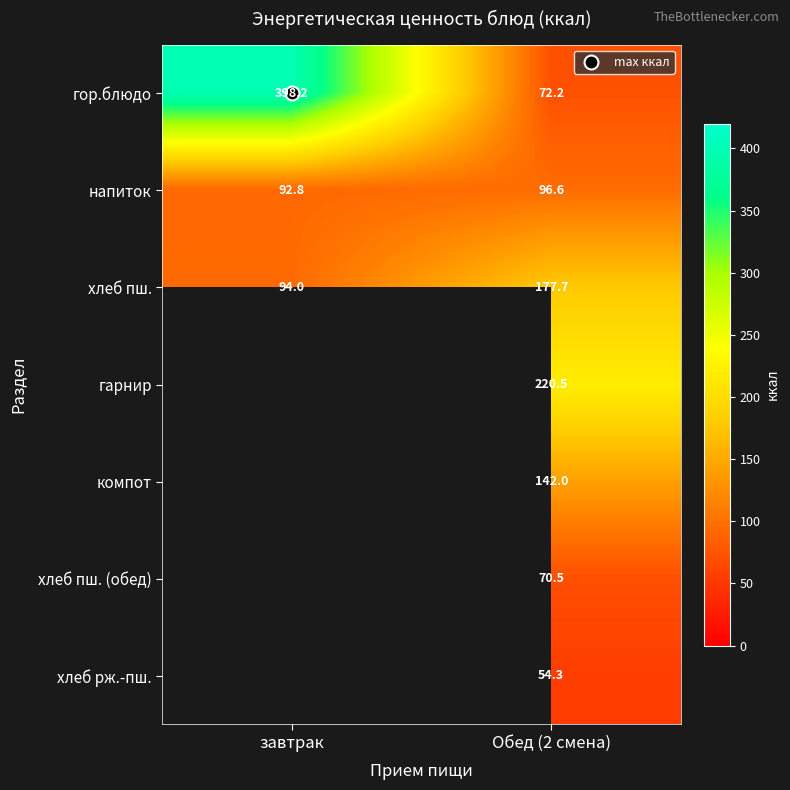

How many values in компот are above zero?

1